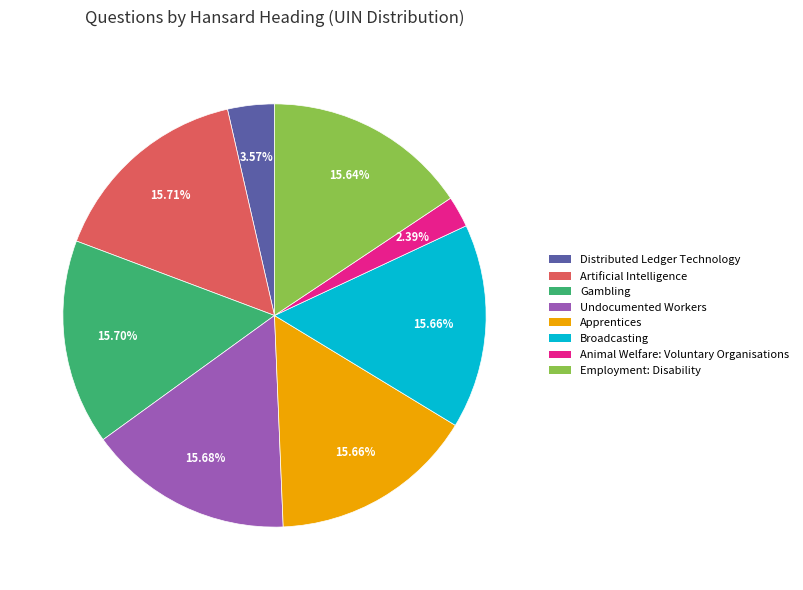

How many slices are in this pie chart?

8